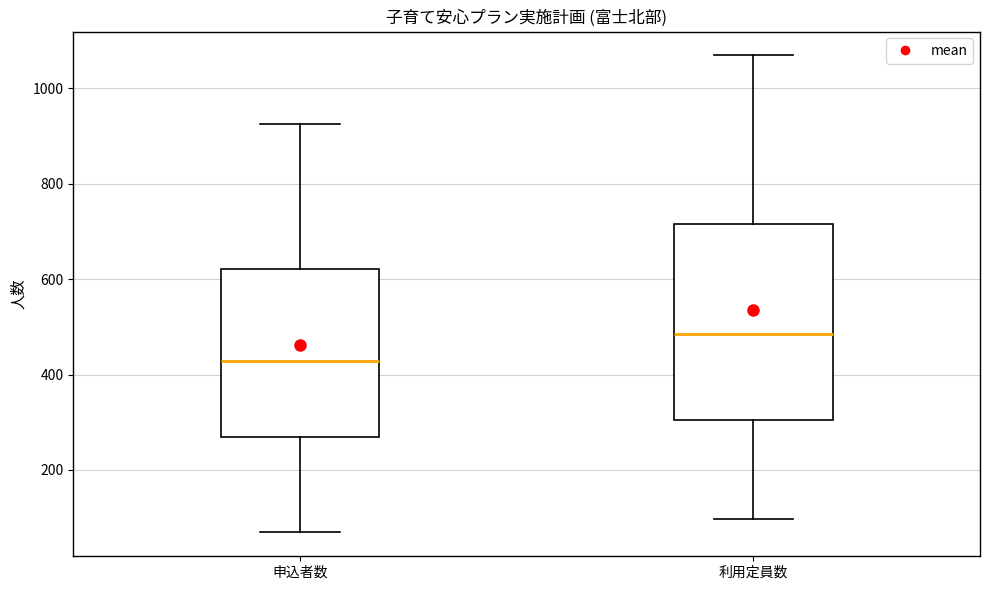

Which box's median line is the highest?

利用定員数